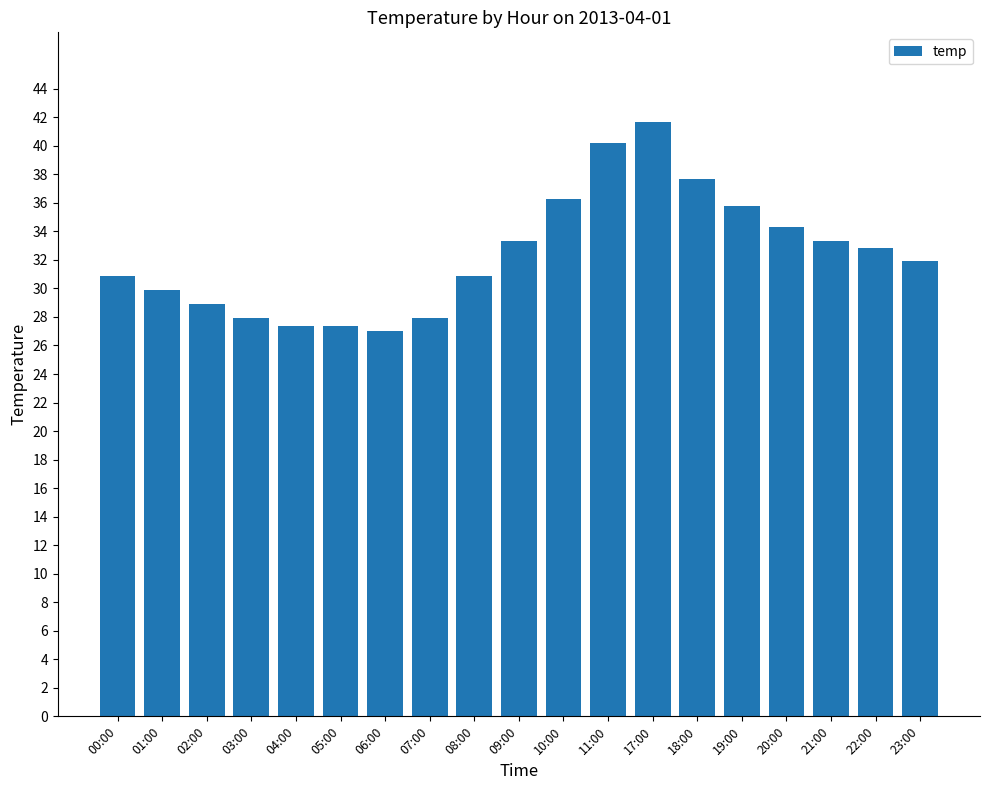

What is the value of the 18th bar from the left?

32.8